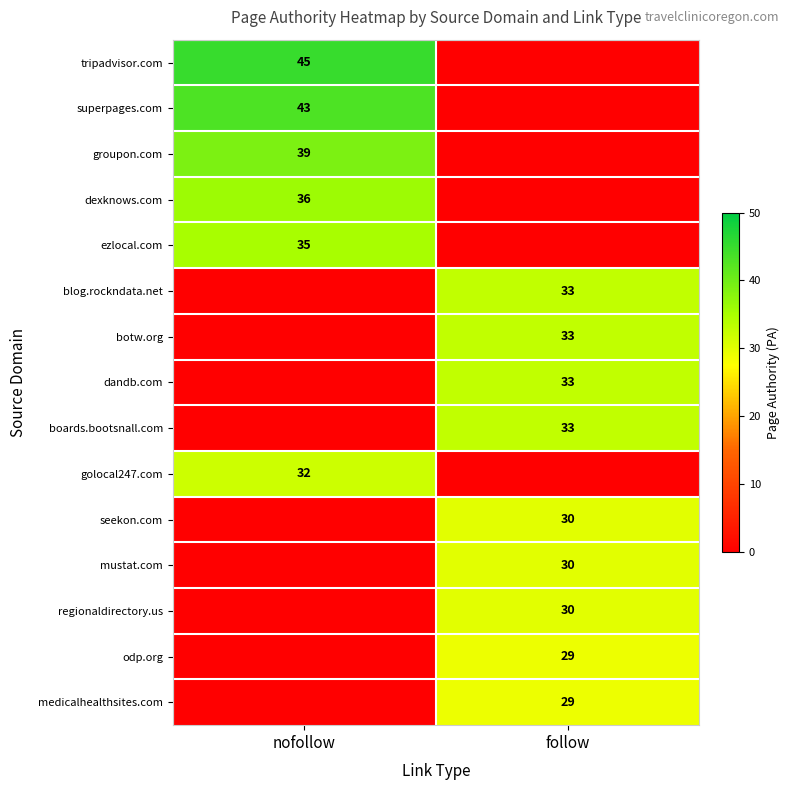

The dandb.com series shows 33 at follow. True or false?

True